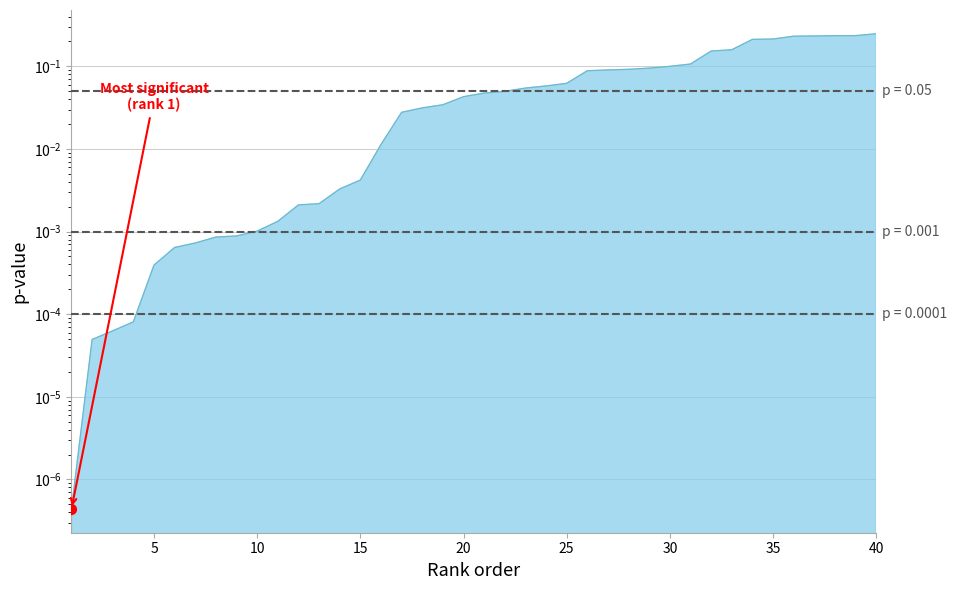

What is the change in value from 31 to 35?

+0.1